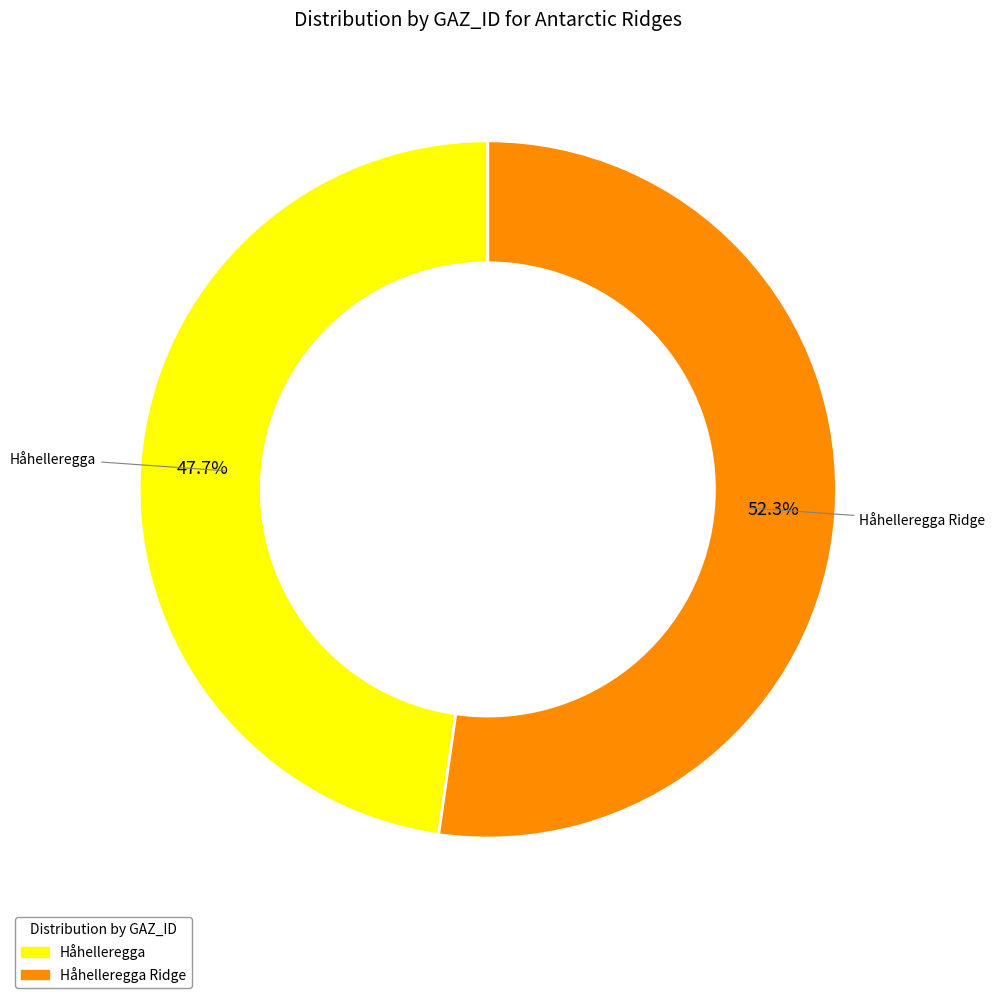

What is the total percentage of Håhelleregga Ridge and Håhelleregga?

100.0%